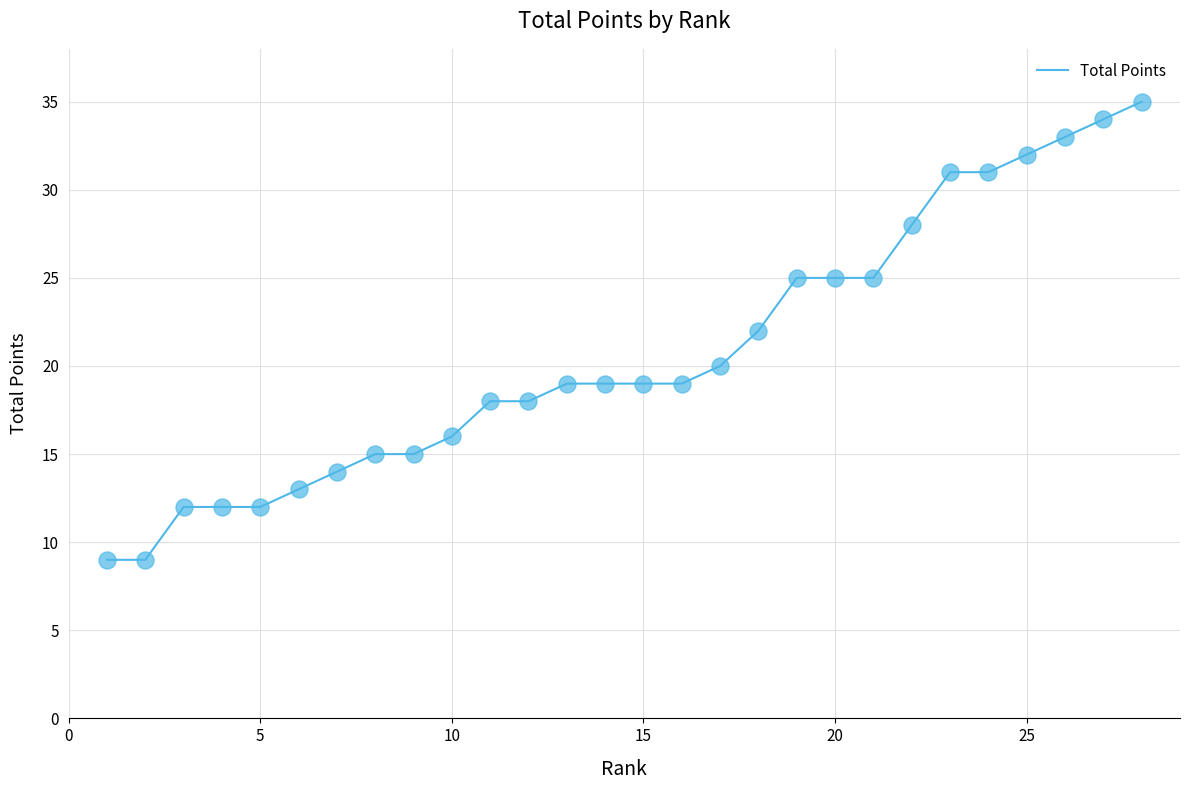

What is the difference between the maximum and minimum values?

26